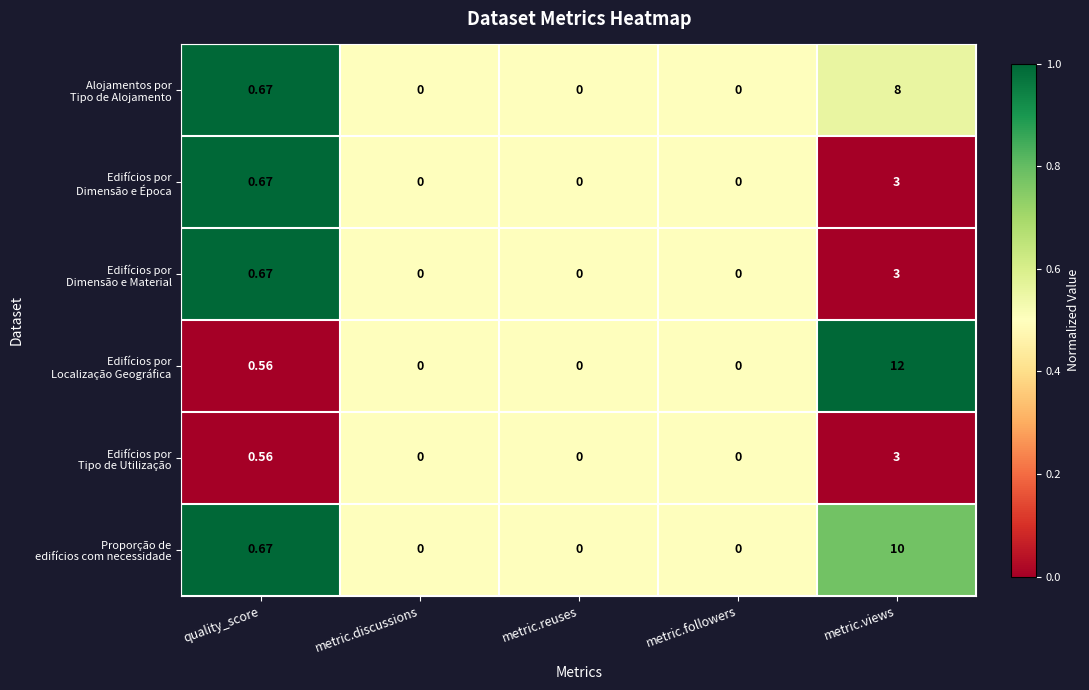

Which label corresponds to the largest value in the chart?

metric.views